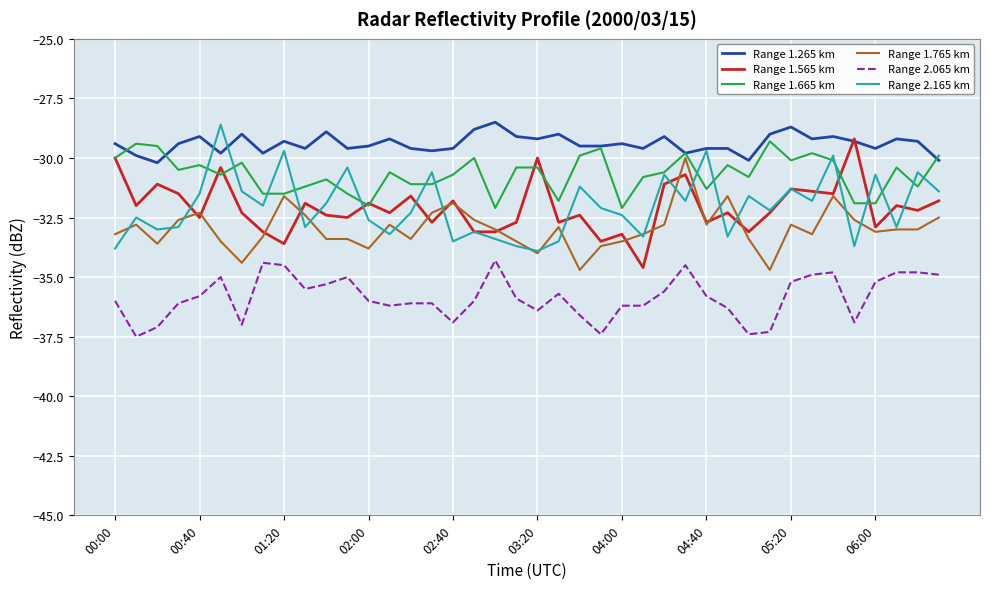

Which series has the largest total across all categories?

Range 1.265 km